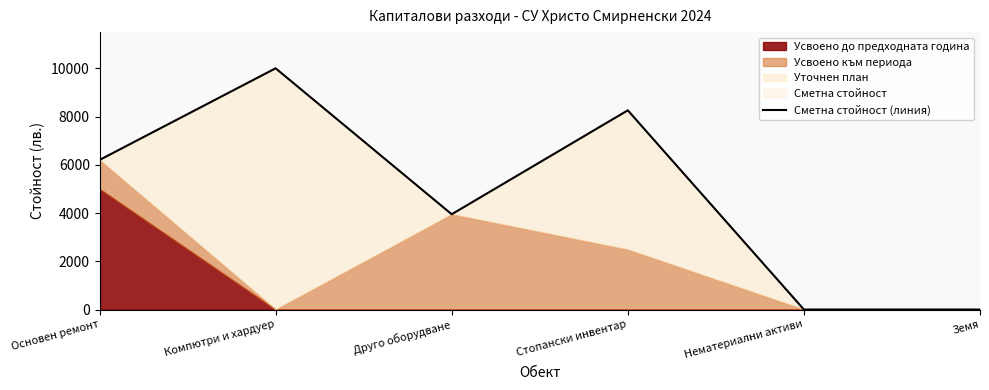

How many values are below 6200?

3